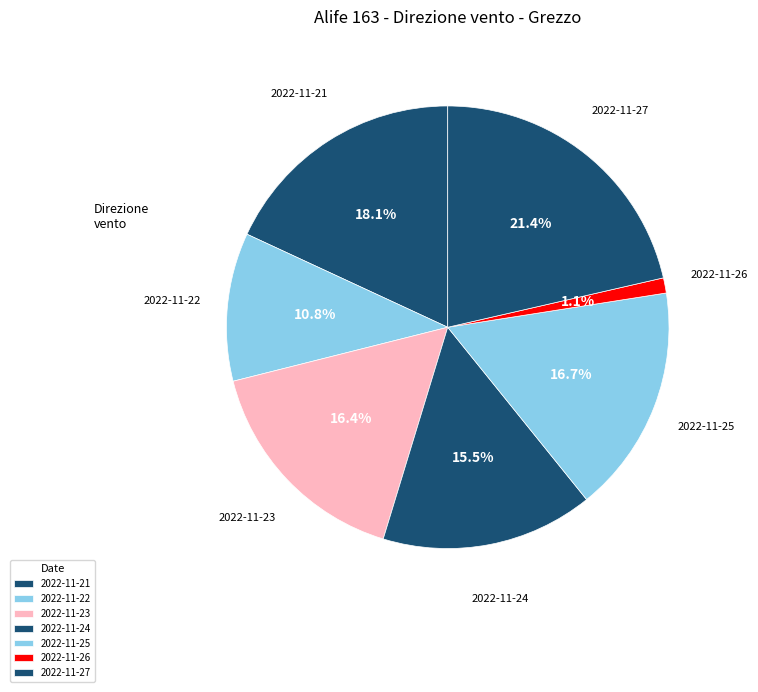

Which category has the smallest portion of the pie?

2022-11-26